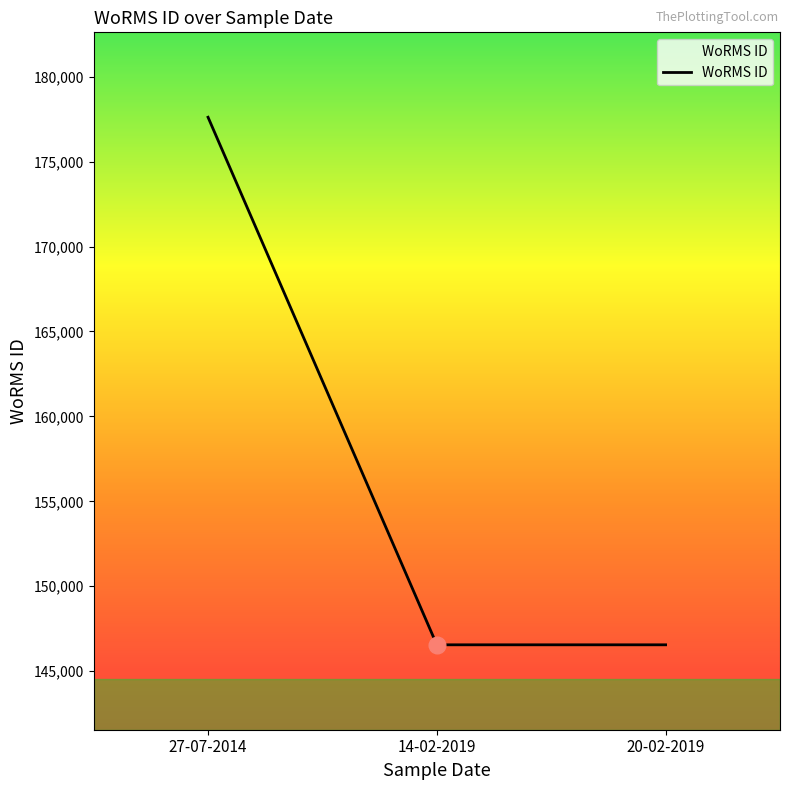

What position from the right is 20-02-2019?

1